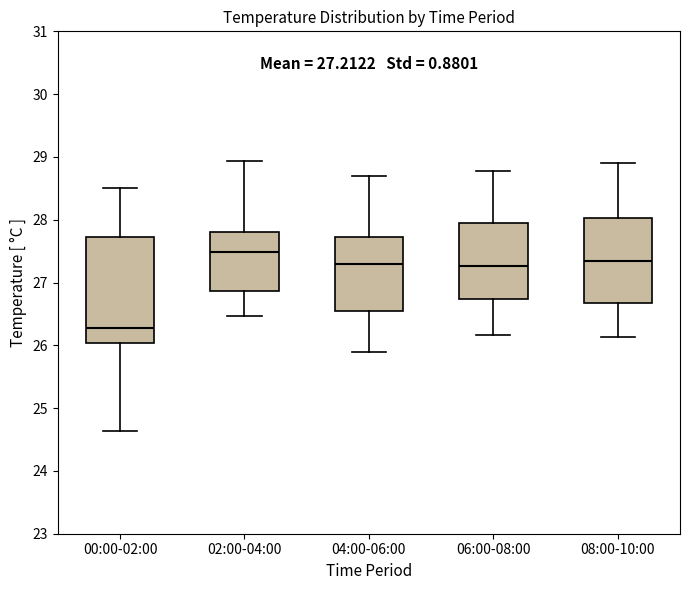

Comparing the boxes themselves (not the whiskers), which one is the tallest?

00:00-02:00